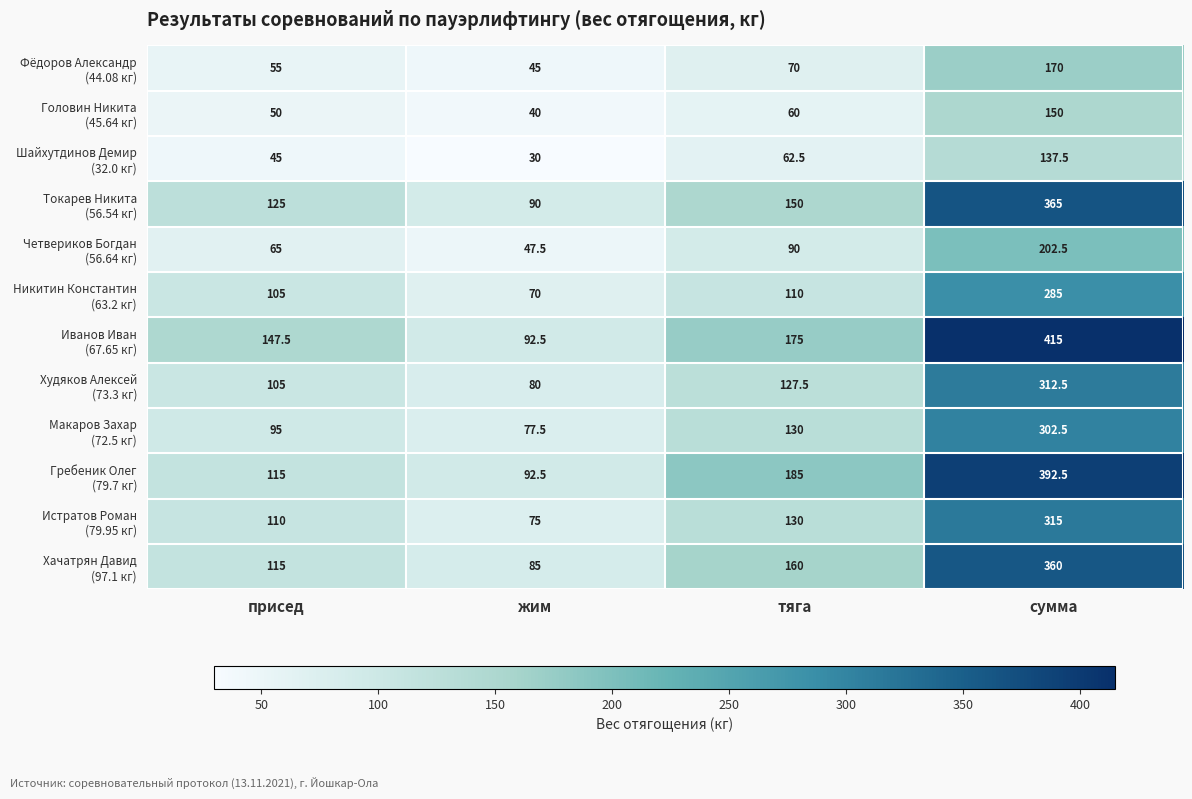

How many data points does each series have?

4